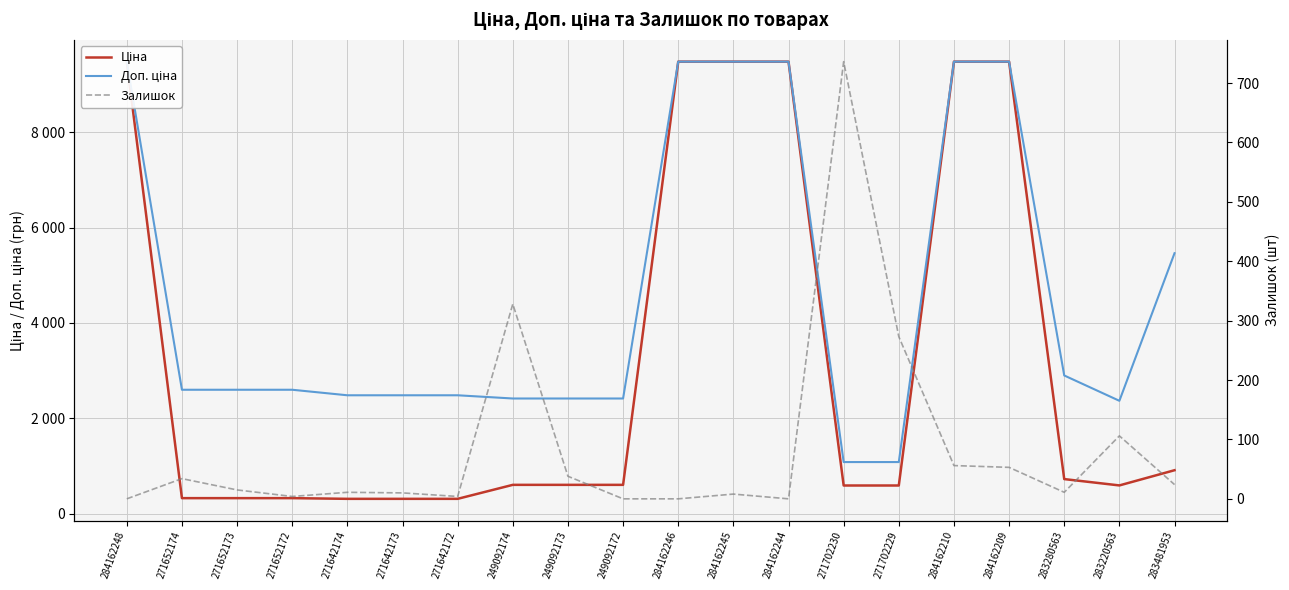

Where is the first local maximum for Залишок?

271652174